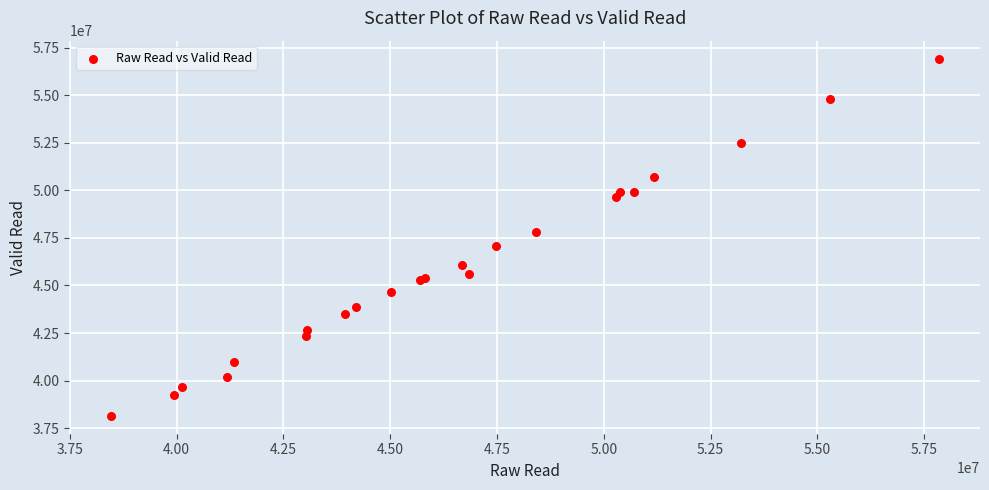

What Y value in the scatter plot is closest to 47536073?

47796078